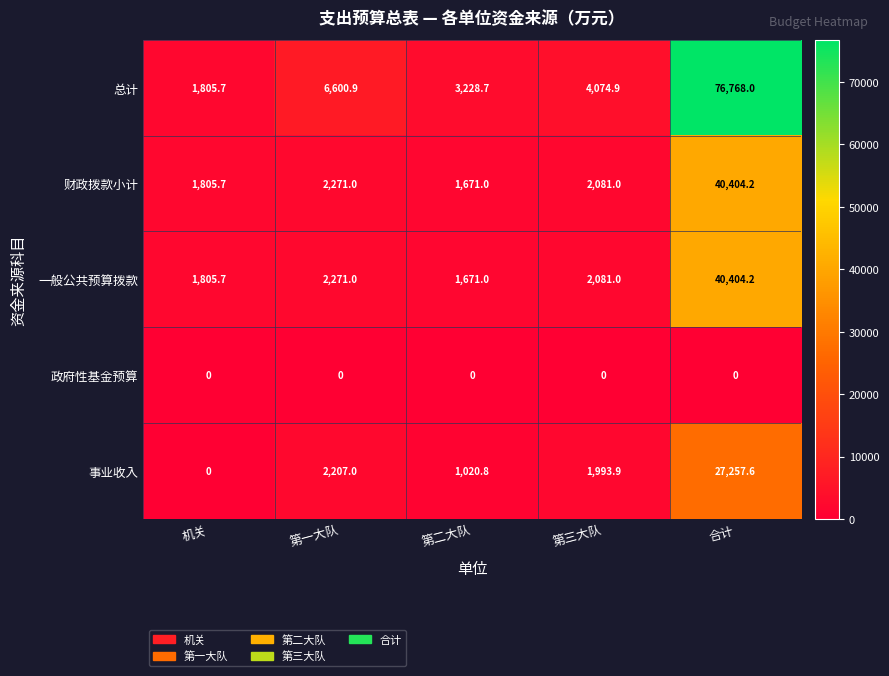

Reading right to left, extract all data points from this chart.

总计: 合计=76768.0	第三大队=4074.9	第二大队=3228.7	第一大队=6600.9	机关=1805.7
财政拨款小计: 合计=40404.2	第三大队=2081.0	第二大队=1671.0	第一大队=2271.0	机关=1805.7
一般公共预算拨款: 合计=40404.2	第三大队=2081.0	第二大队=1671.0	第一大队=2271.0	机关=1805.7
政府性基金预算: 合计=0.0	第三大队=0.0	第二大队=0.0	第一大队=0.0	机关=0.0
事业收入: 合计=27257.6	第三大队=1993.9	第二大队=1020.8	第一大队=2207.0	机关=0.0